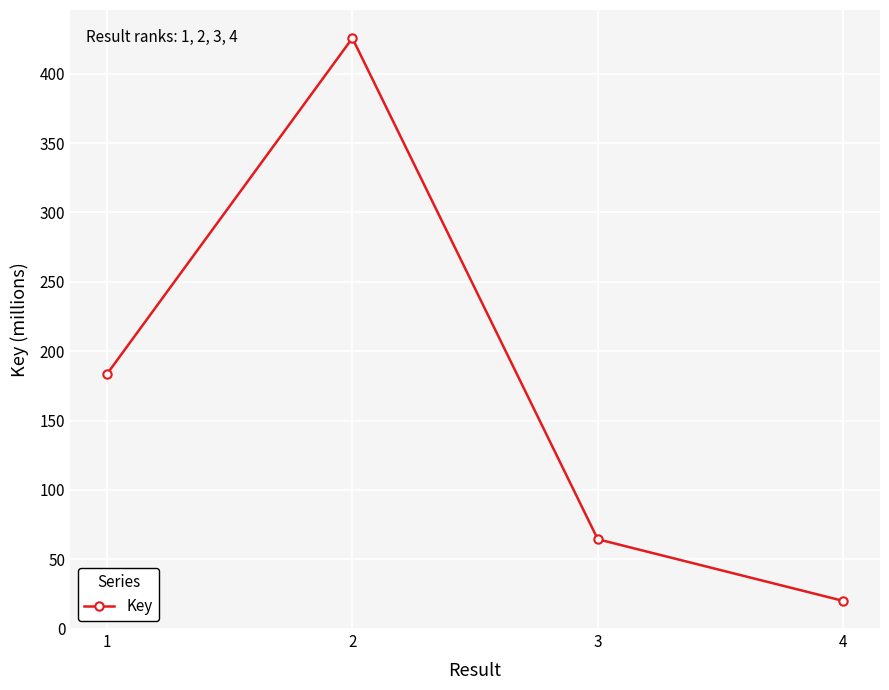

At which label is the value closest to 222?

1